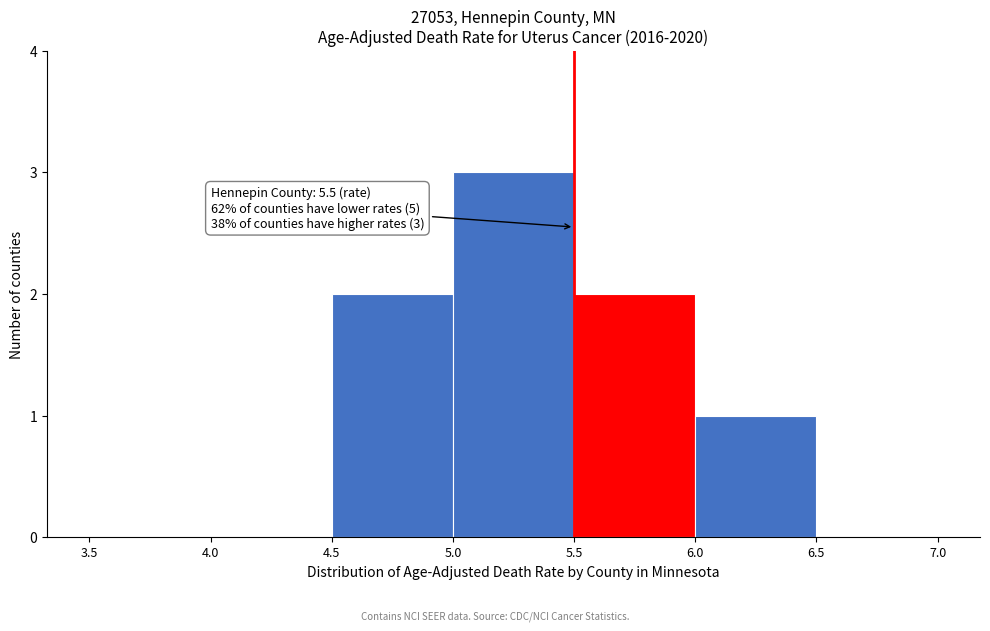

Which range on the x-axis has the tallest bar?

5.0 to 5.5